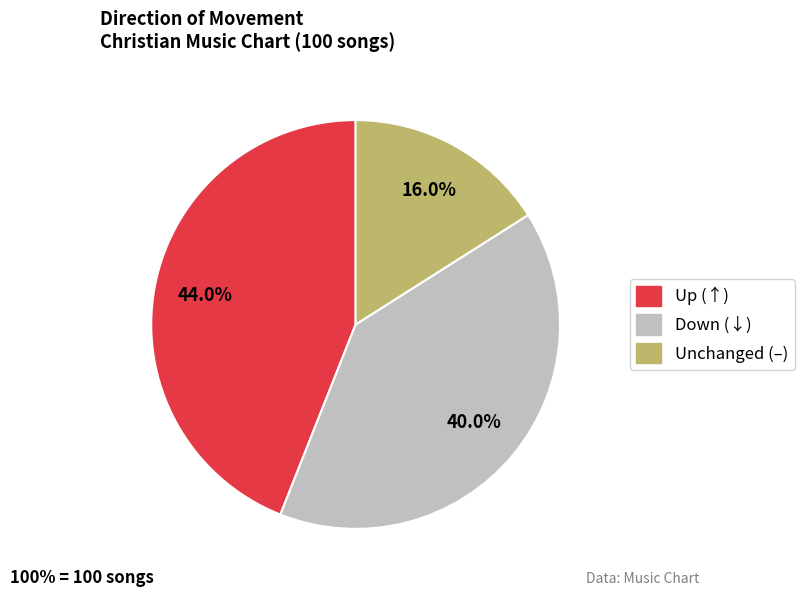

Does any single category account for the majority?

No